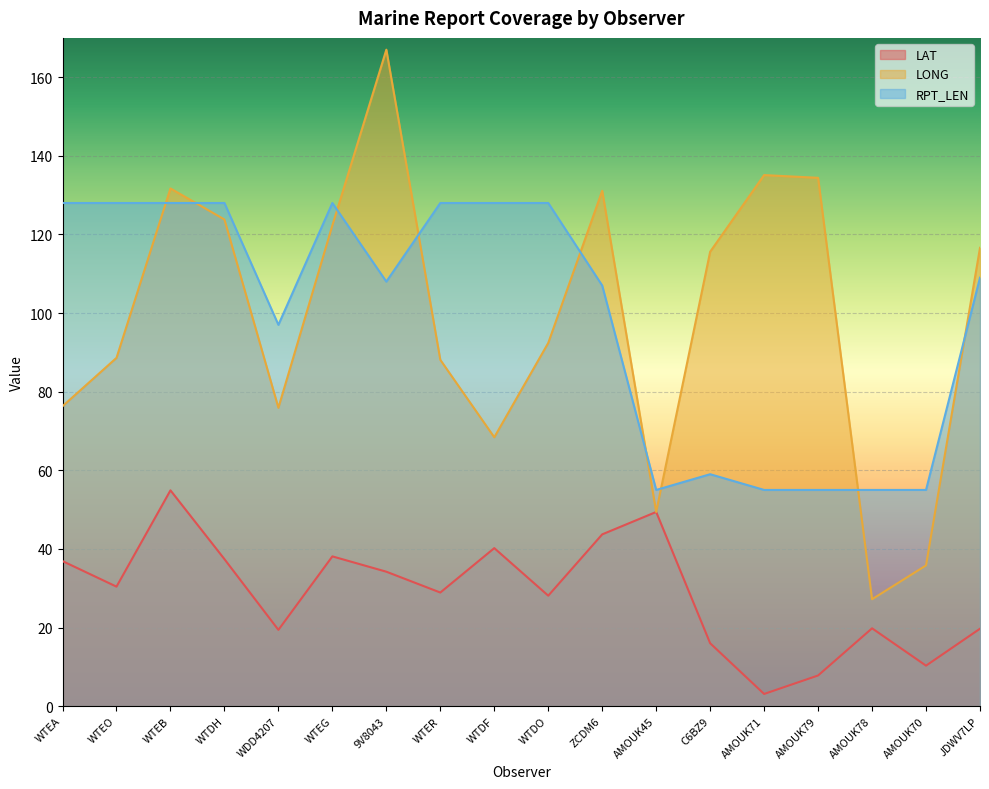

Is it true that RPT_LEN equals 216.3 at WTDO?

False